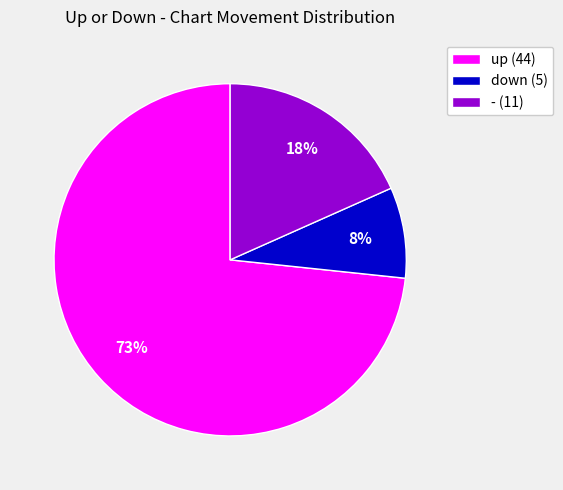

Is it true that - is 18% of the pie?

True